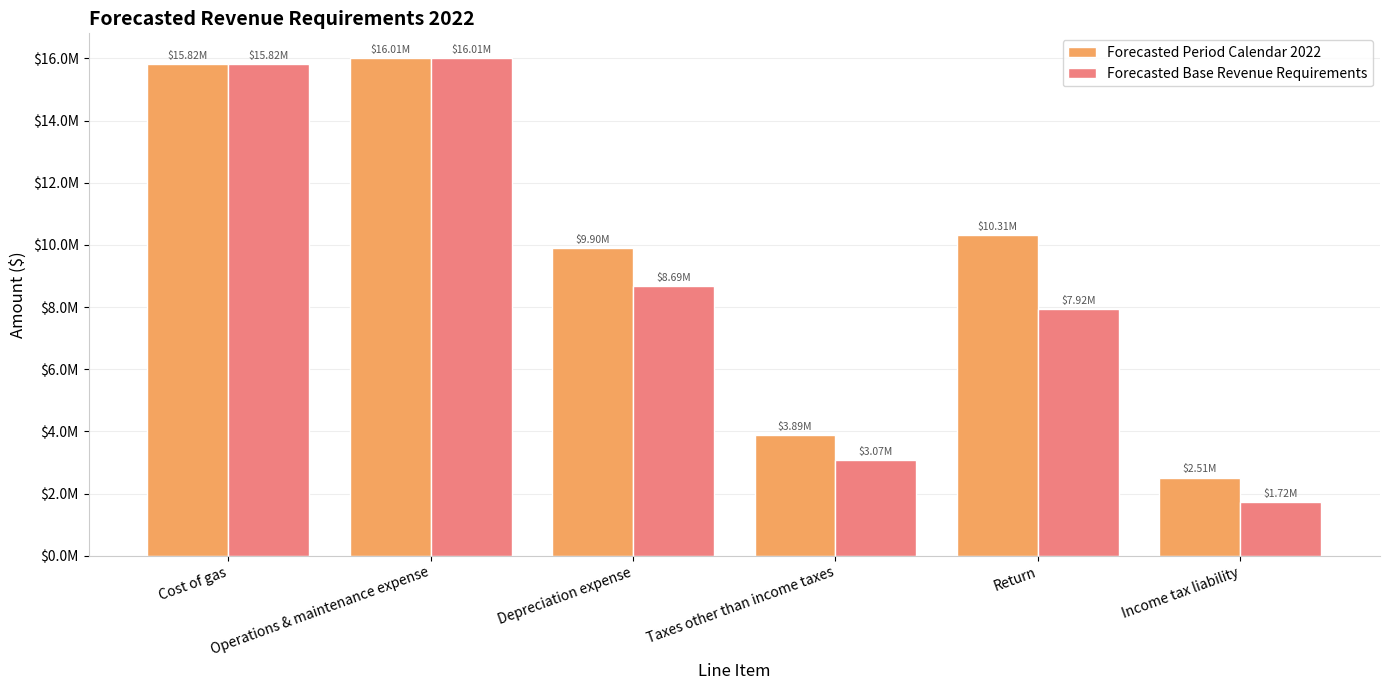

Reading left to right, extract all data points from this chart.

Forecasted Period Calendar 2022: 15821883.5	16006949.7	9903030.1	3893351.7	10311660.0	2512596.0
Forecasted Base Revenue Requirements: 15821883.5	16006949.7	8686393.1	3072197.8	7922805.0	1718423.0